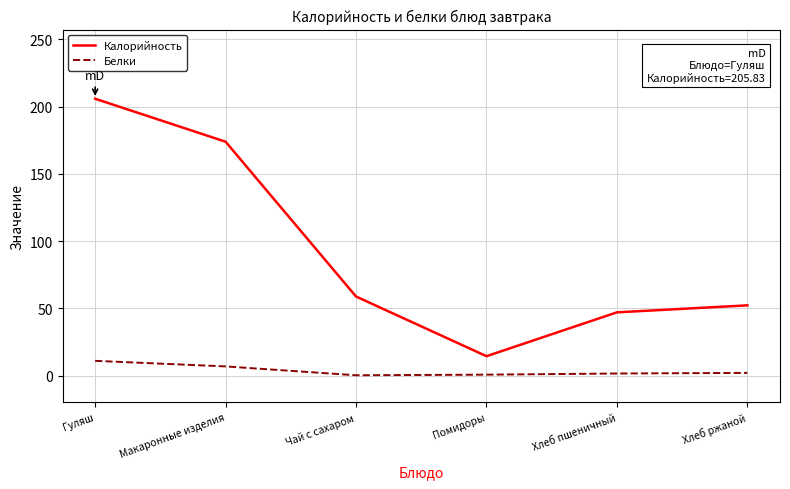

In Белки, how many points are lower than both neighbors (excluding endpoints)?

1